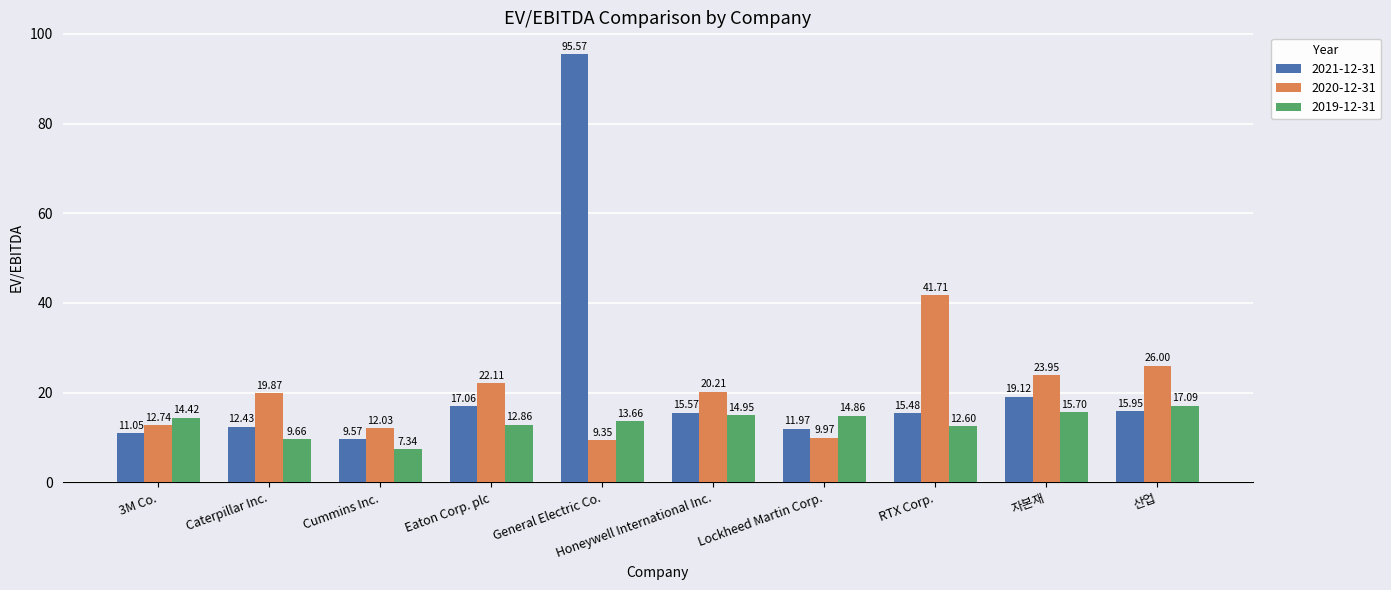

What is the difference between the highest and lowest values at Cummins Inc.?

4.7